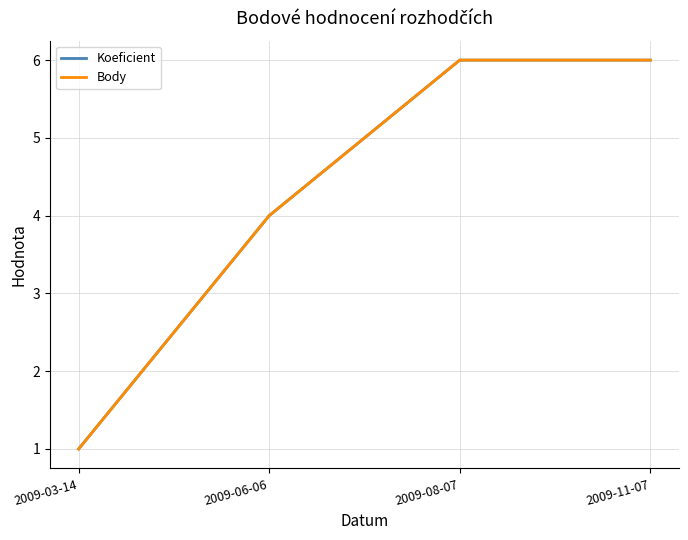

List the series in order of their peak value, lowest first.

Koeficient, Body